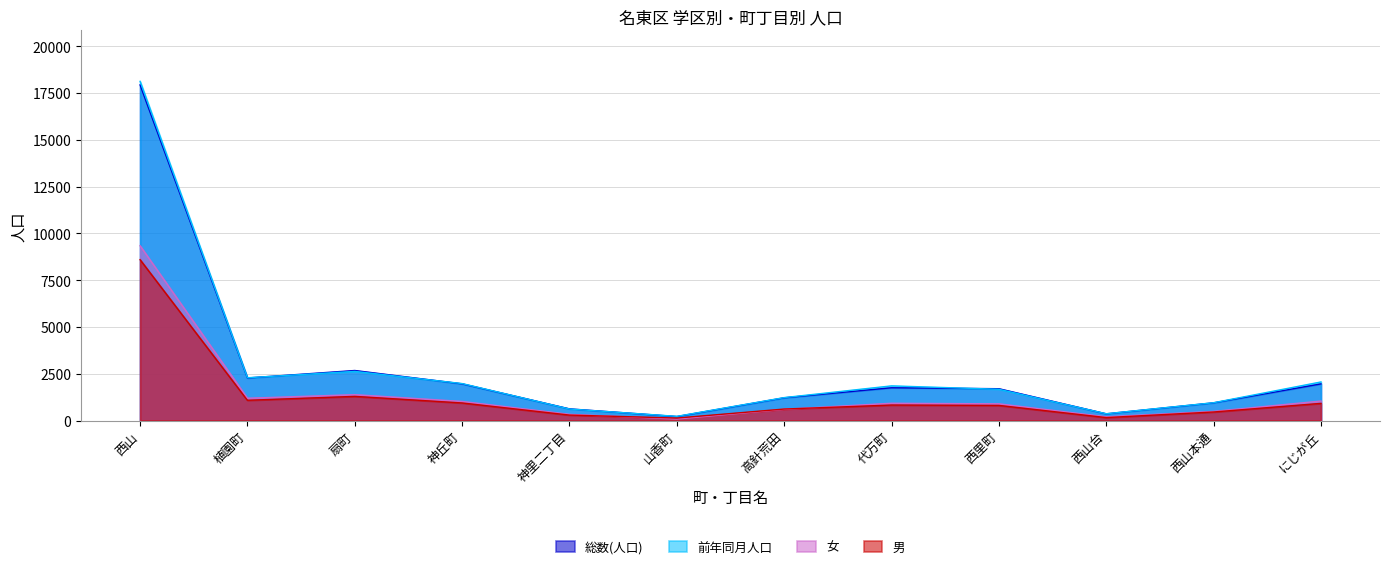

What is the difference between the 男 values at 代万町 and 西里町?

20